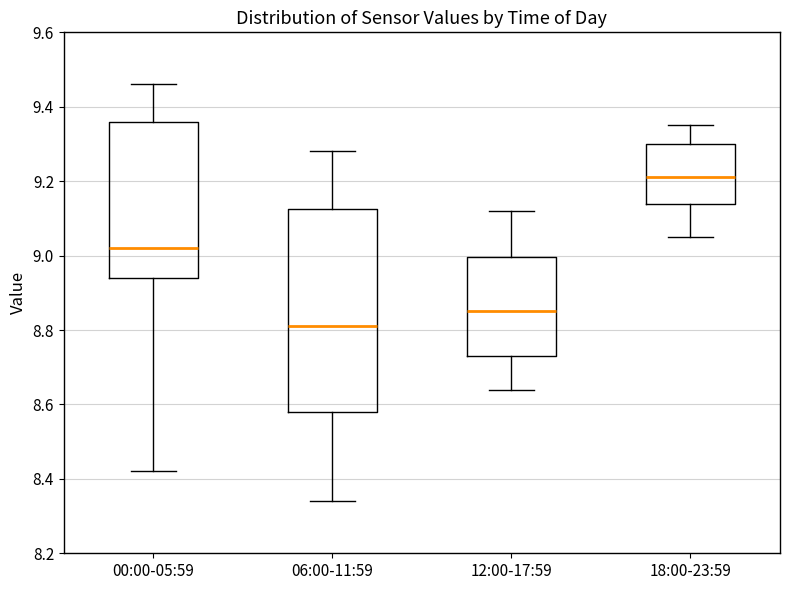

Reading left to right, transcribe this box plot: for each box, give where its median line is, the range the box spans, and where its two whiskers end, as read against the y-axis. The values are not printed on the chart, so give them approximately, as read against the axis.

00:00-05:59: median 9.02, box 8.94 to 9.36, whiskers 8.42 to 9.46
06:00-11:59: median 8.82, box 8.58 to 9.12, whiskers 8.34 to 9.28
12:00-17:59: median 8.86, box 8.74 to 9.00, whiskers 8.64 to 9.12
18:00-23:59: median 9.22, box 9.14 to 9.30, whiskers 9.06 to 9.36